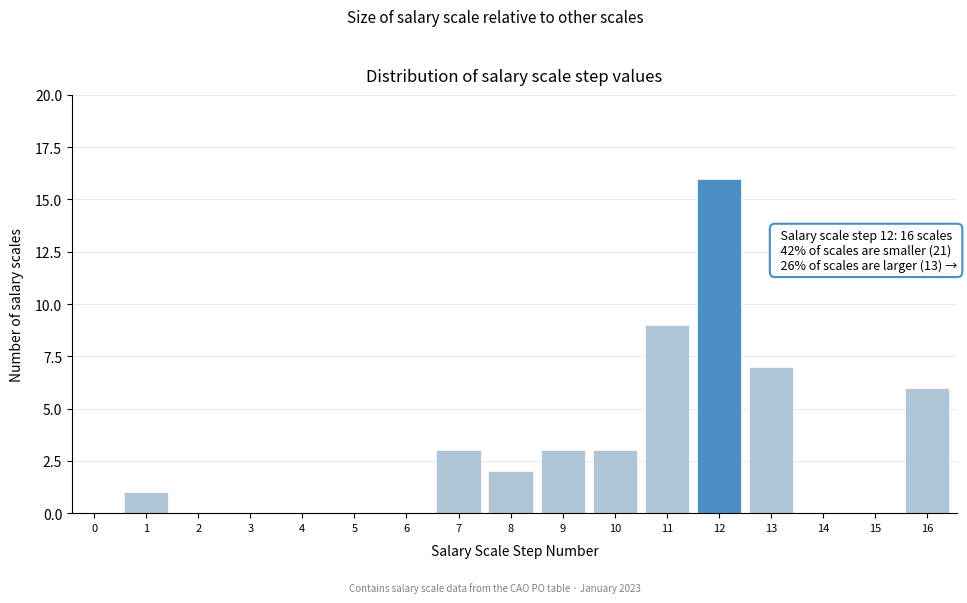

Reading right to left, what are all the values shown in this chart?

16=6	15=0	14=0	13=7	12=16	11=9	10=3	9=3	8=2	7=3	6=0	5=0	4=0	3=0	2=0	1=1	0=0